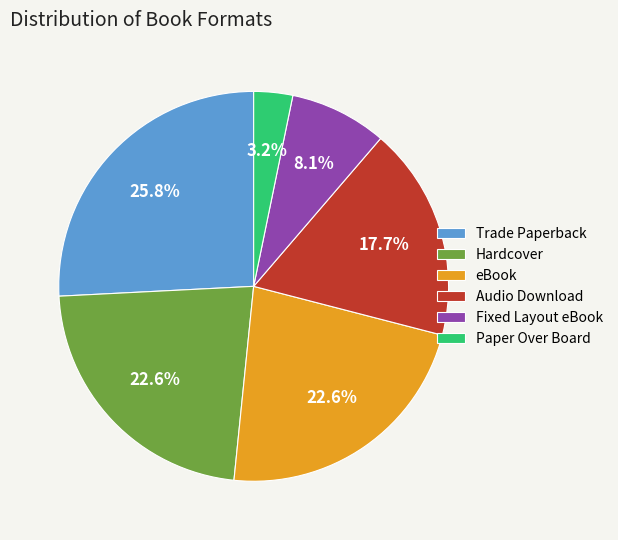

Is there any slice that represents more than half of the pie?

No